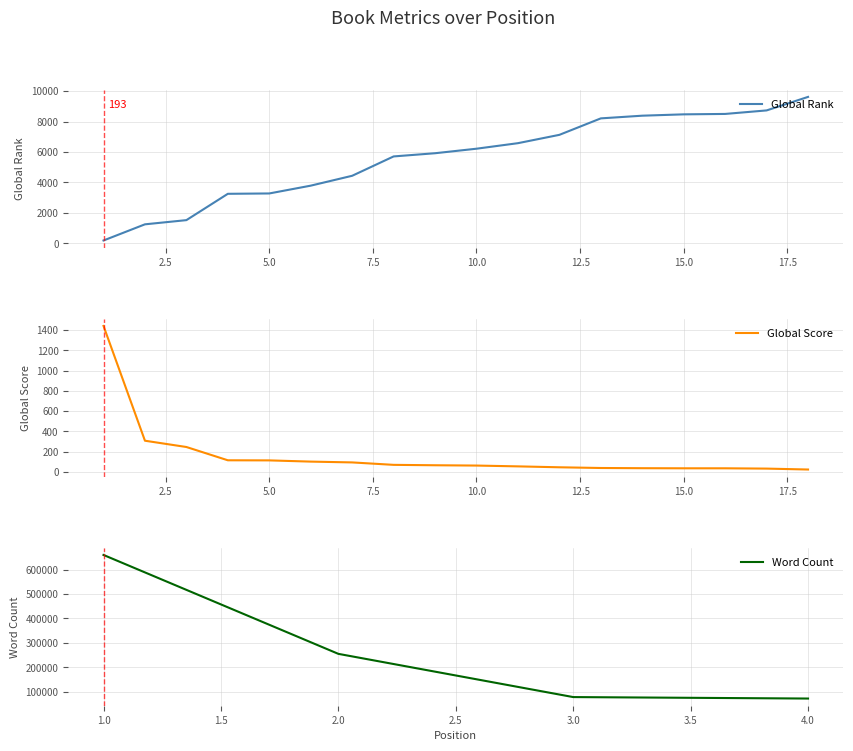

The value of Word Count at 2.0 is 143802. True or false?

False